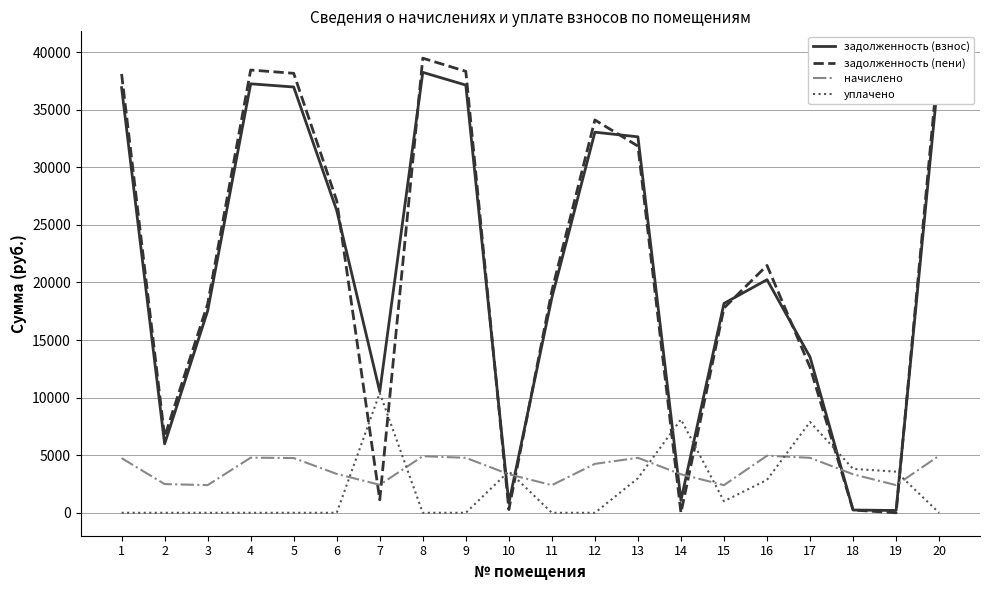

List the series in order of their peak value, highest first.

задолженность (пени), задолженность (взнос), уплачено, начислено